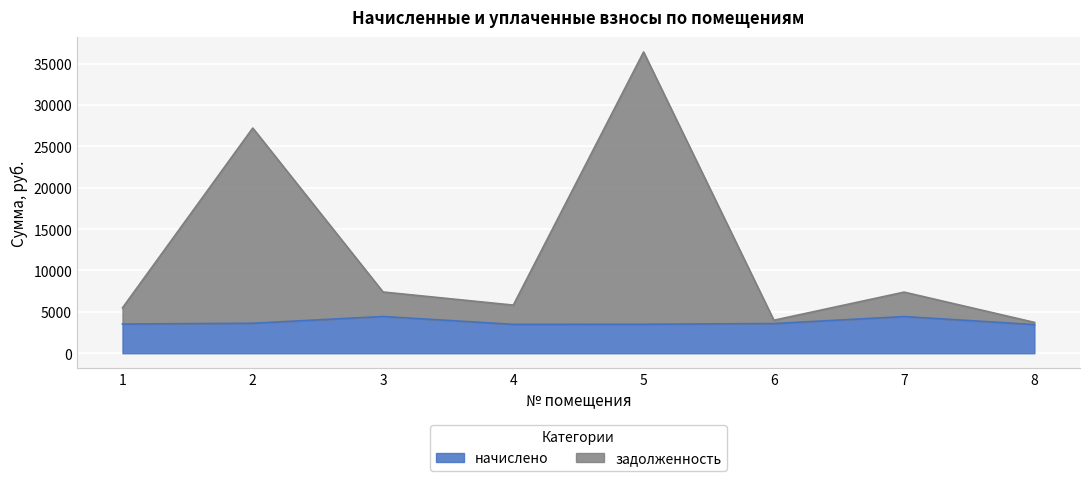

Does the chart display data point markers on the line(s)?

No